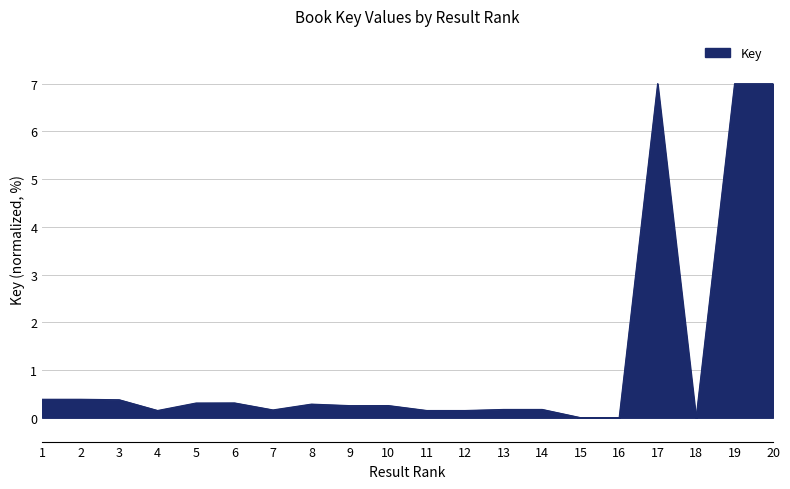

What is the difference between the maximum and minimum values?

7.0